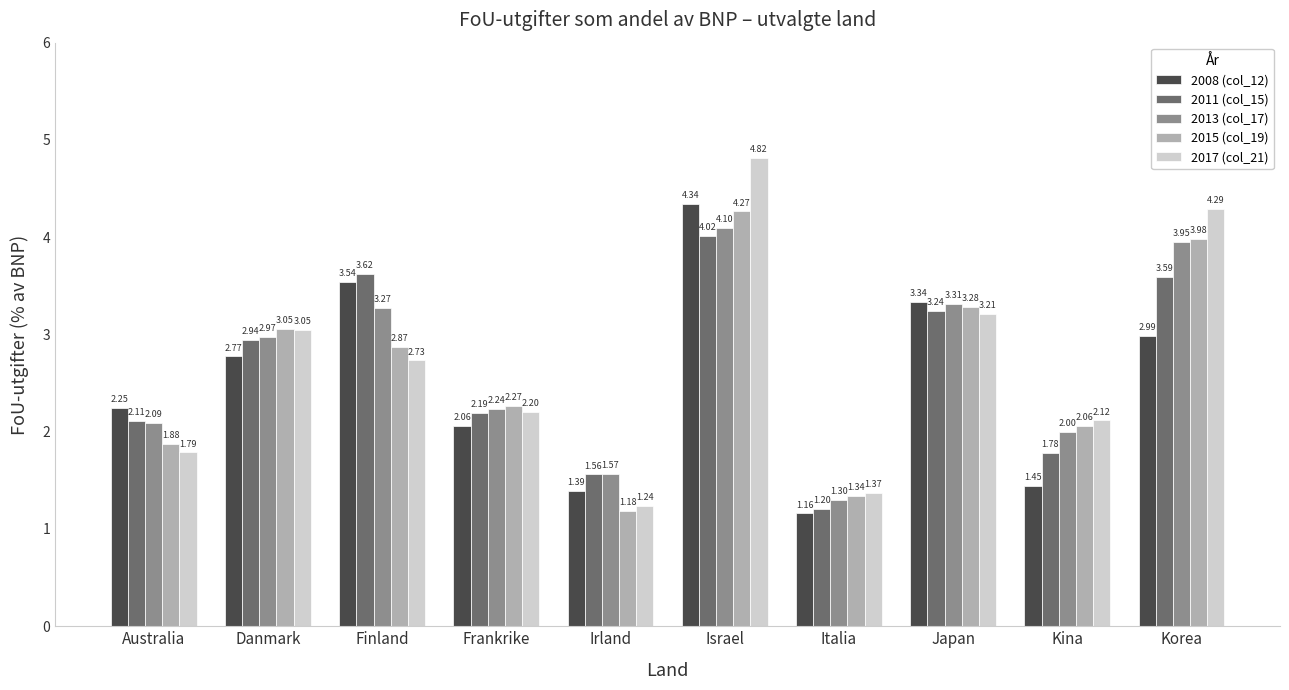

Are the bars horizontal?

No